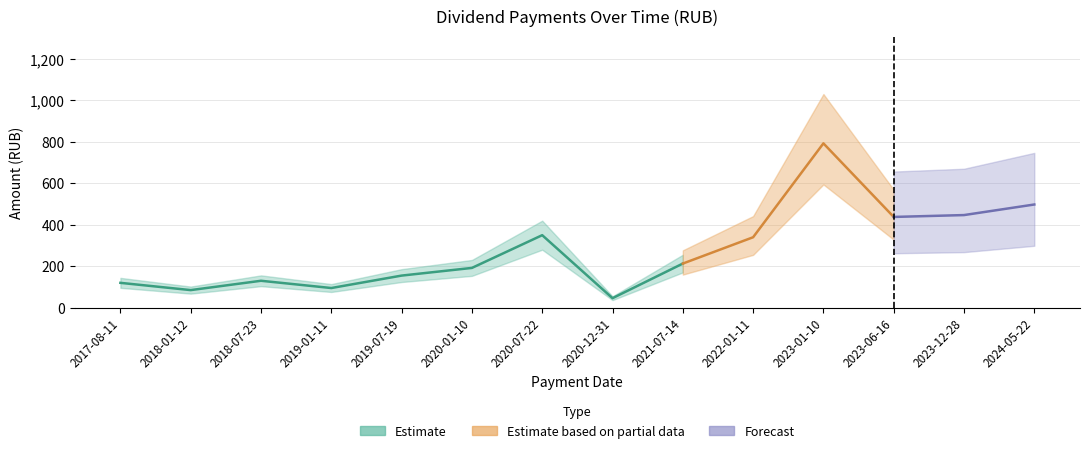

Count the number of categories in the chart.

14